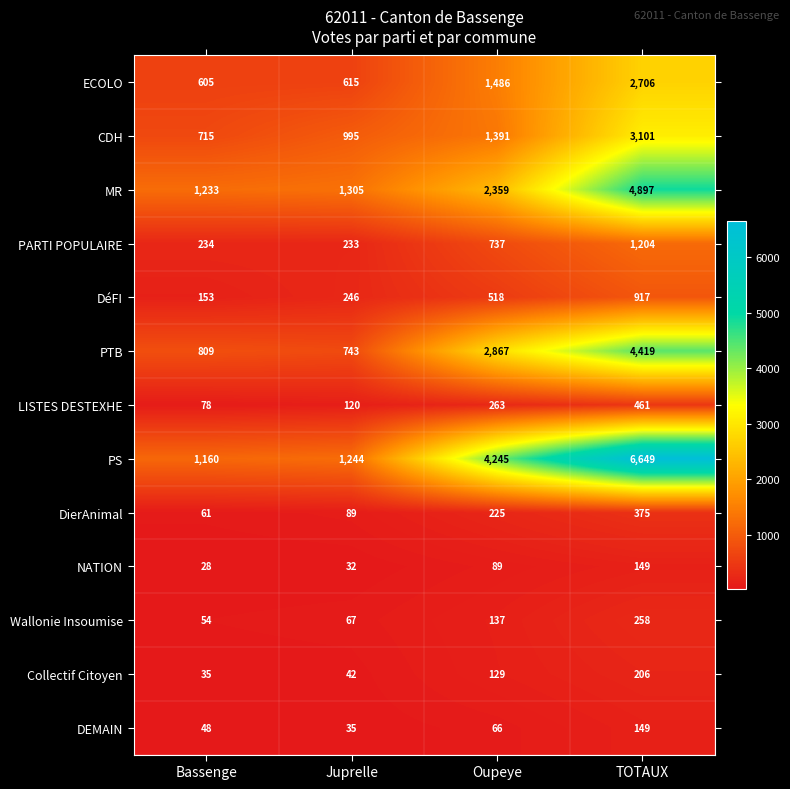

Which category has the highest value across all series?

TOTAUX